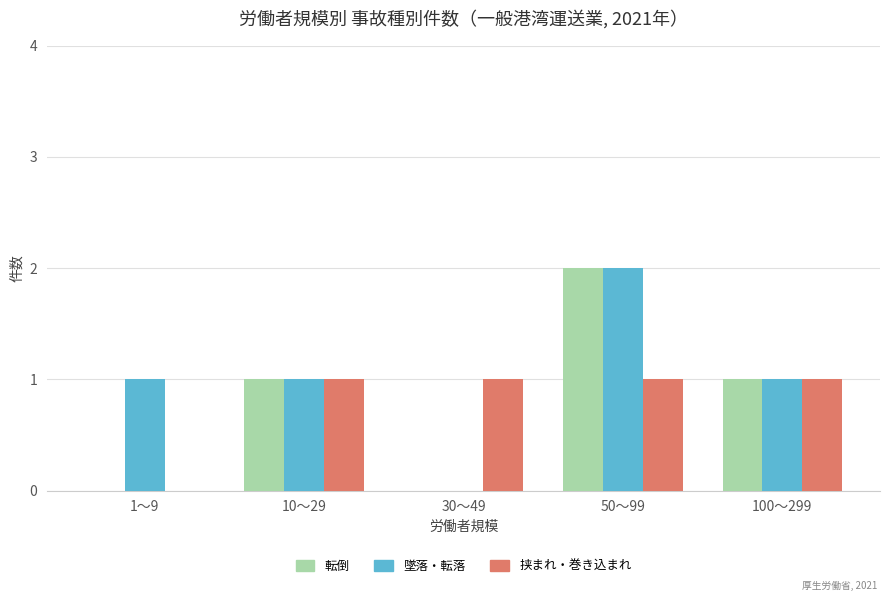

The value of 転倒 at 30～49 is -1. True or false?

False